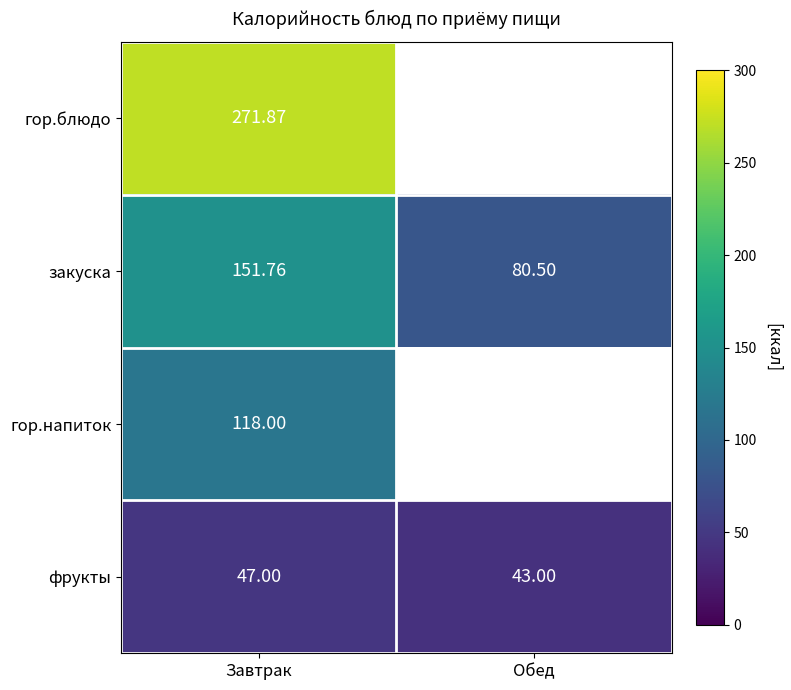

List the labels in order of закуска value, smallest first.

Обед, Завтрак